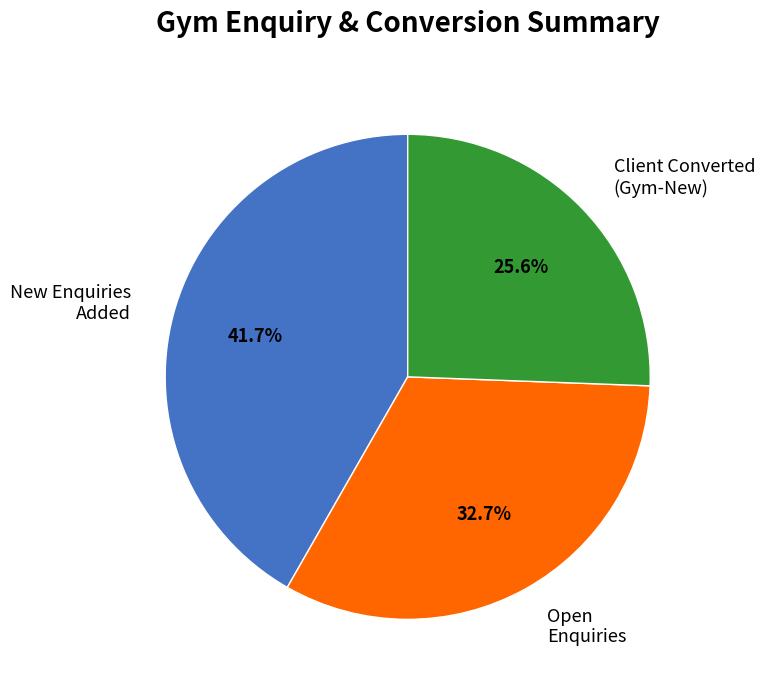

Count the number of slices in the pie.

3